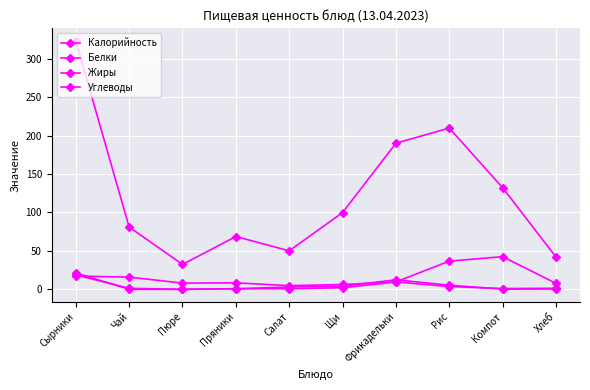

How many categories are shown in the chart?

10